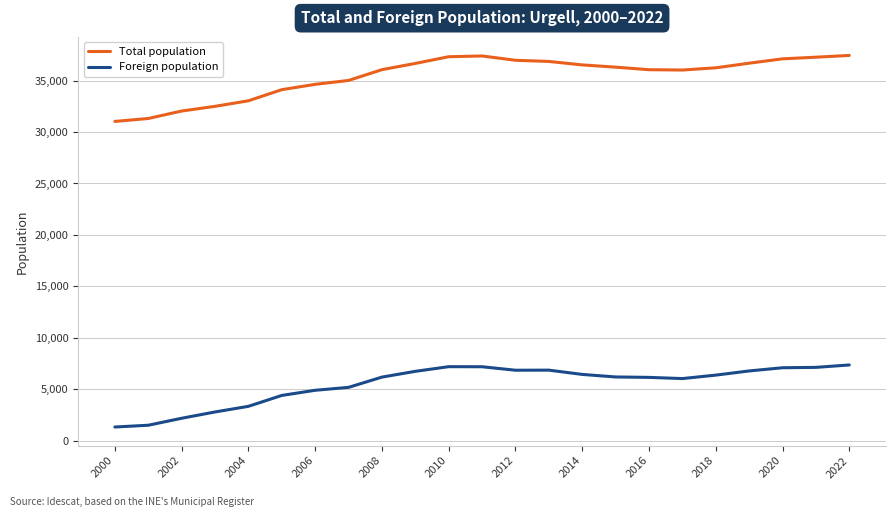

Does the chart display data point markers on the line(s)?

No